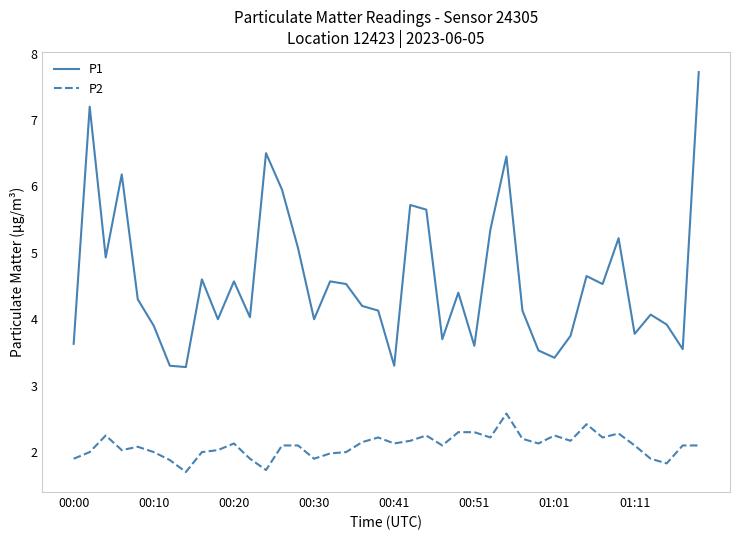

What are all the series names shown in the legend?

P1, P2